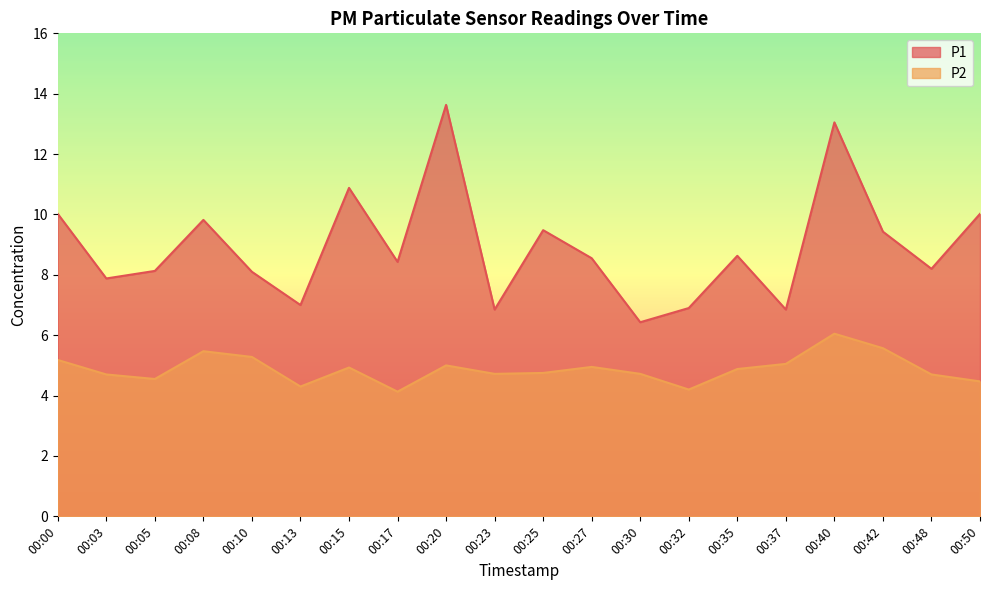

What is the sum of all P1 values?

178.3